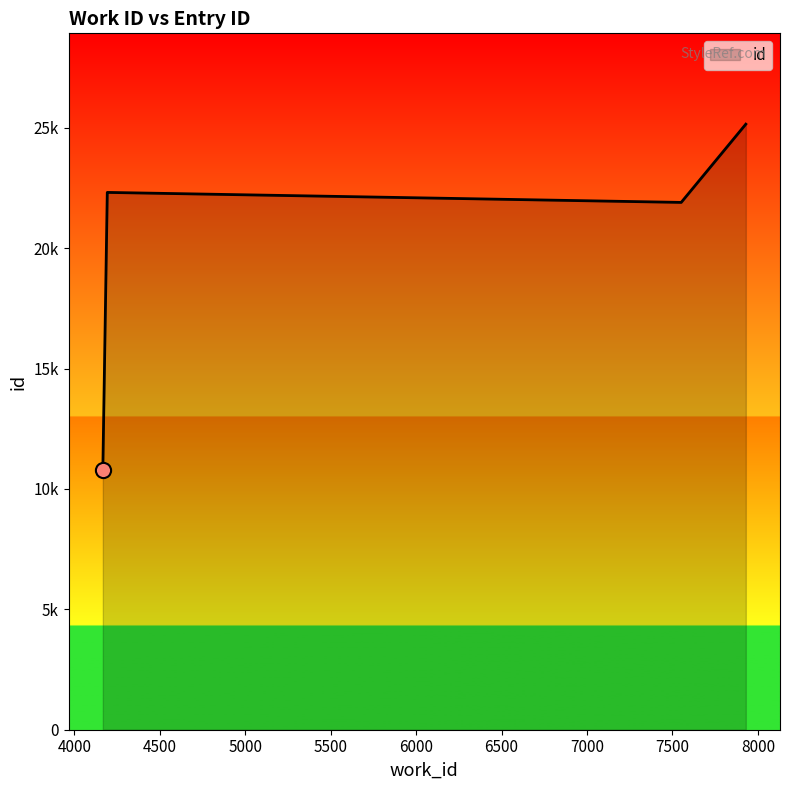

What is the change in value from 4167 to 4193?

+11511